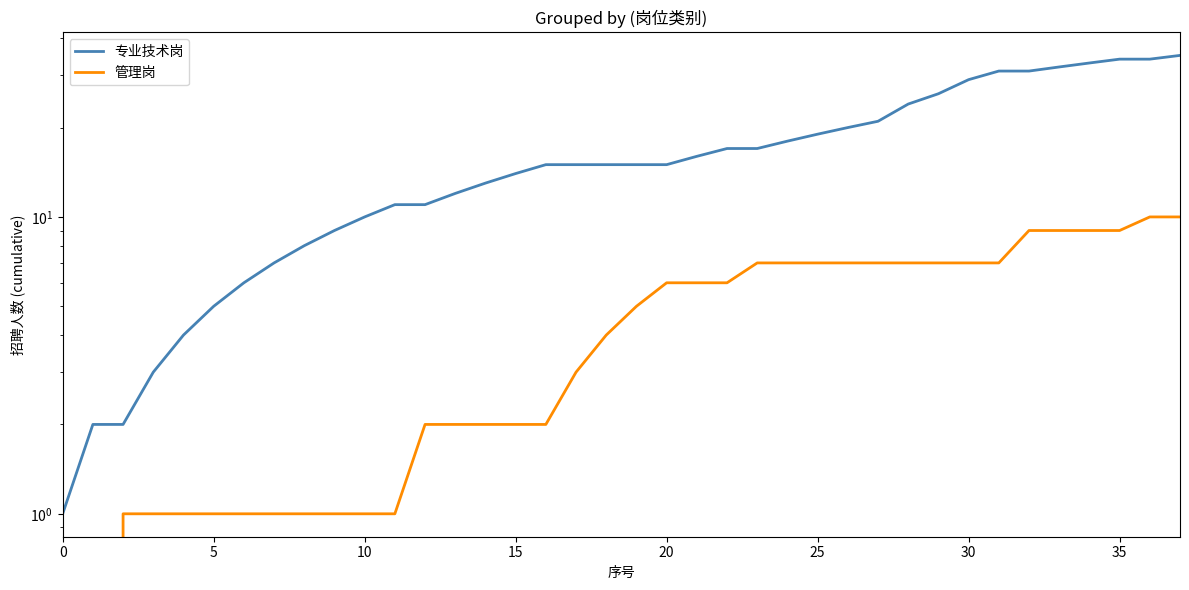

Between 9 and 22, which series saw the biggest shift?

专业技术岗